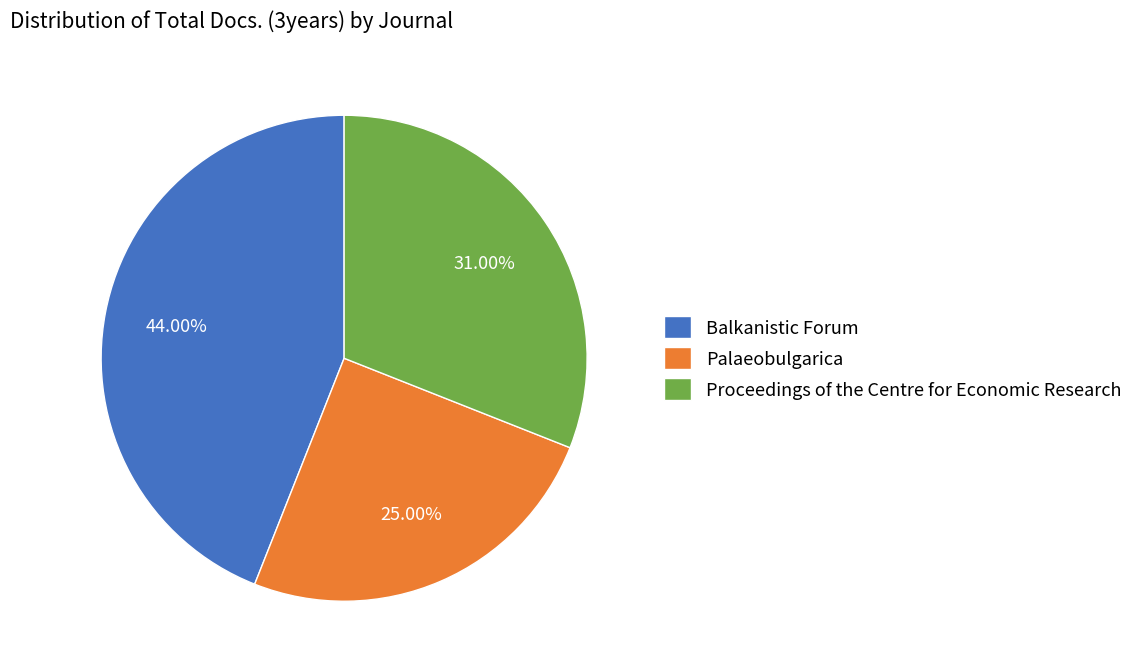

The Proceedings of the Centre for Economic Research slice represents 31% of the pie. True or false?

True